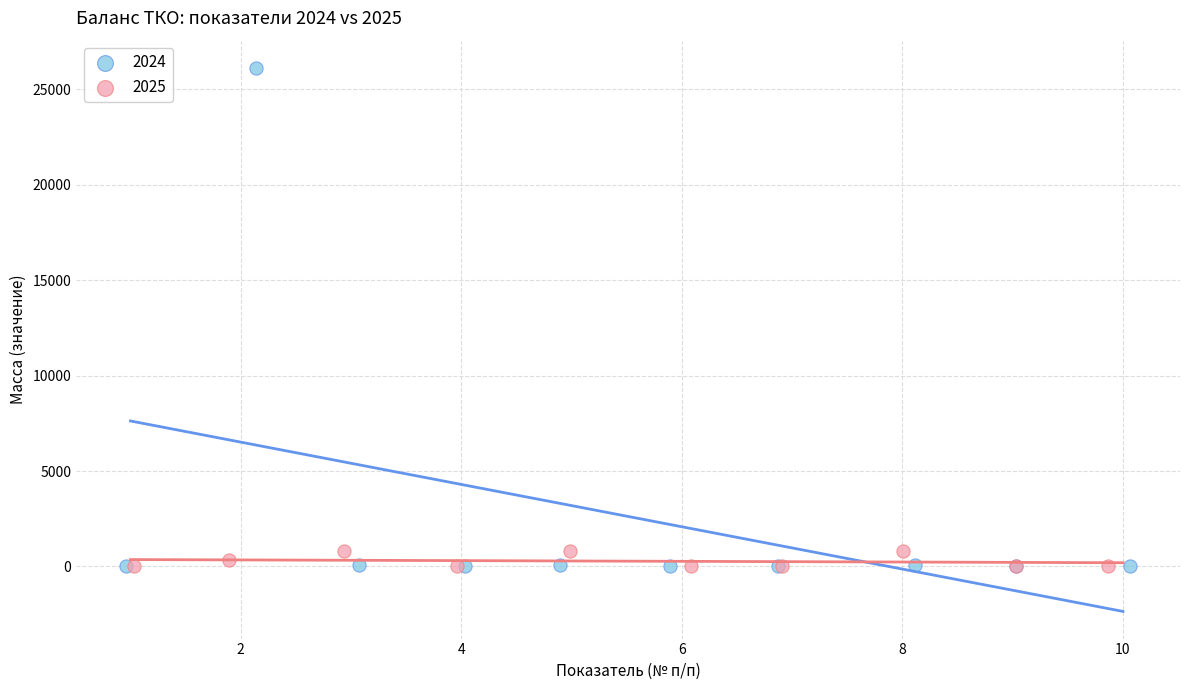

Which series has the widest spread of Y values?

2024